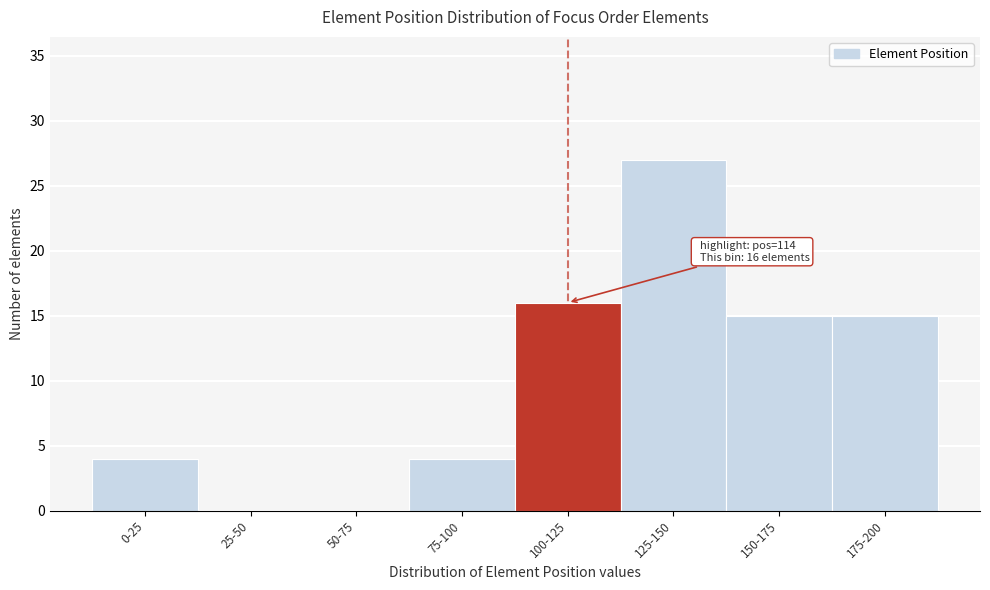

Reading left to right, list all the values displayed in this chart.

0-25=4	25-50=0	50-75=0	75-100=4	100-125=16	125-150=27	150-175=15	175-200=15